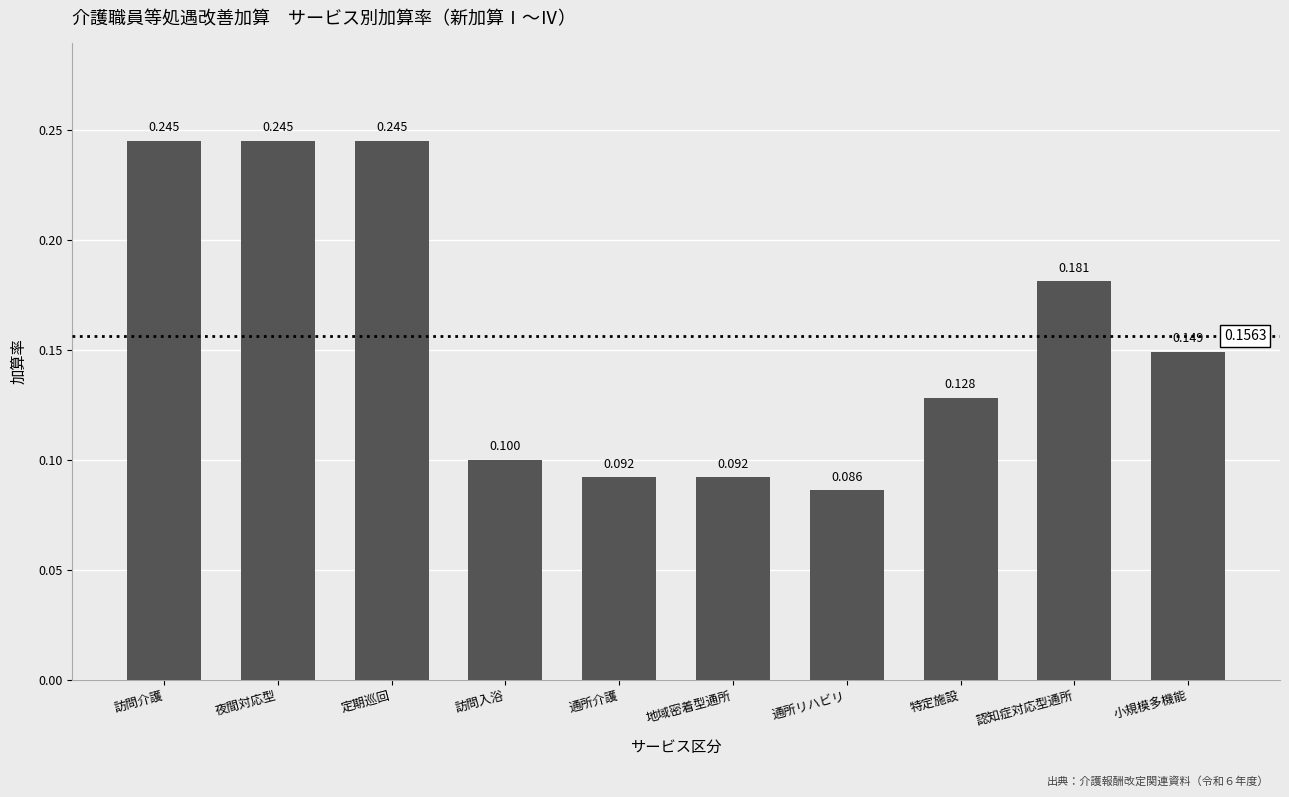

Which has a higher value, 訪問入浴 or 特定施設?

特定施設